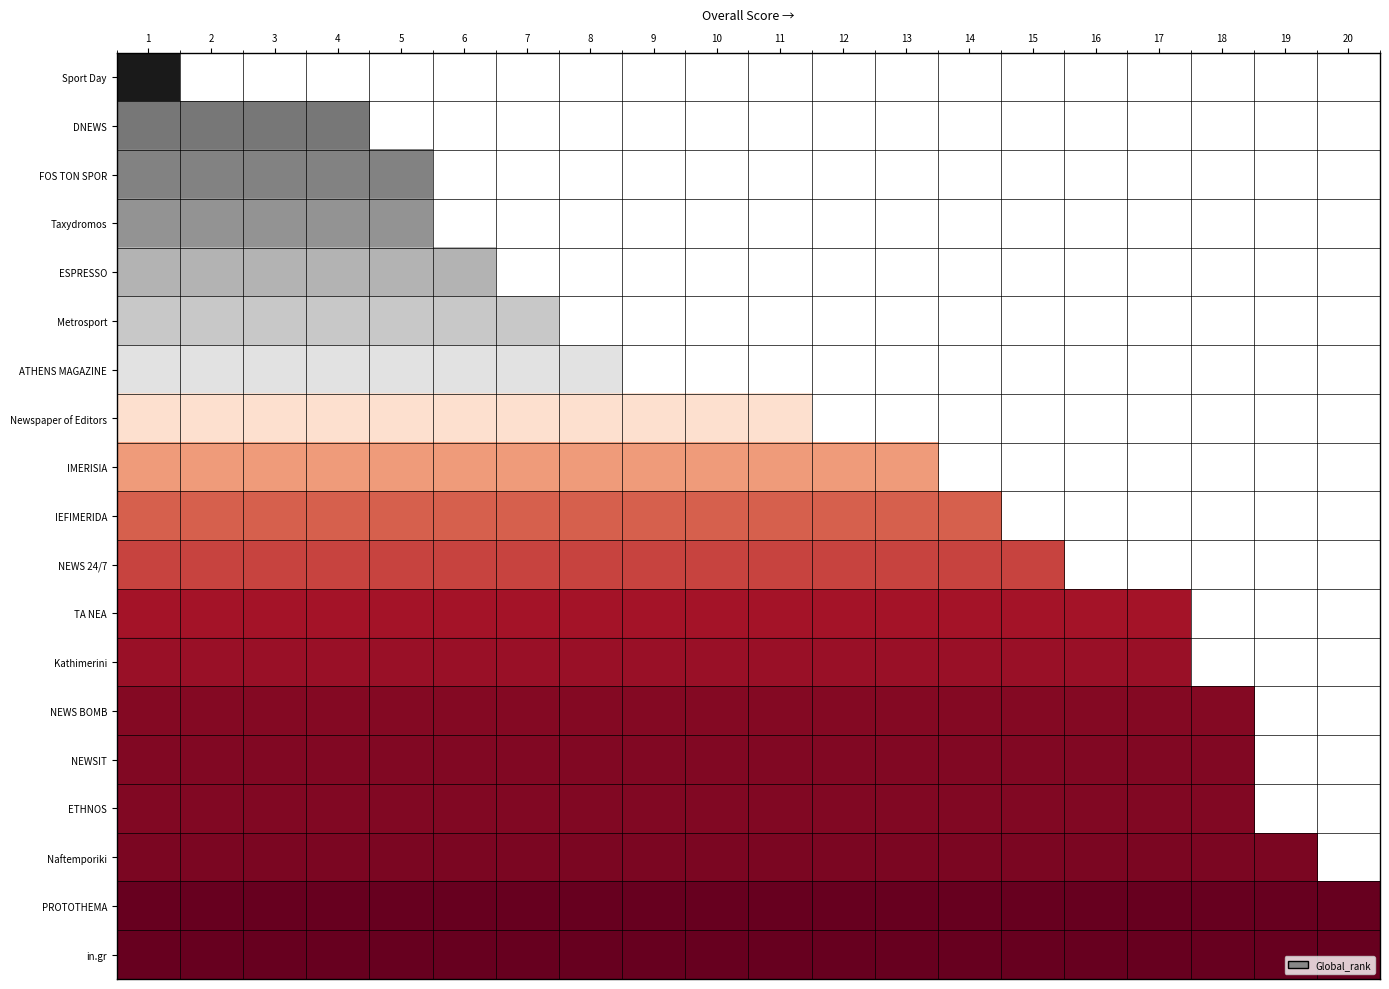

Reading left to right, transcribe all the data shown in this chart.

Sport Day: 1=3902	2=0	3=0	4=0	5=0	6=0	7=0	8=0	9=0	10=0	11=0	12=0	13=0	14=0	15=0	16=0	17=0	18=0	19=0	20=0
DNEWS: 1=3268	2=3268	3=3268	4=3268	5=0	6=0	7=0	8=0	9=0	10=0	11=0	12=0	13=0	14=0	15=0	16=0	17=0	18=0	19=0	20=0
FOS TON SPOR: 1=3191	2=3191	3=3191	4=3191	5=3191	6=0	7=0	8=0	9=0	10=0	11=0	12=0	13=0	14=0	15=0	16=0	17=0	18=0	19=0	20=0
Taxydromos: 1=3081	2=3081	3=3081	4=3081	5=3081	6=0	7=0	8=0	9=0	10=0	11=0	12=0	13=0	14=0	15=0	16=0	17=0	18=0	19=0	20=0
ESPRESSO: 1=2847	2=2847	3=2847	4=2847	5=2847	6=2847	7=0	8=0	9=0	10=0	11=0	12=0	13=0	14=0	15=0	16=0	17=0	18=0	19=0	20=0
Metrosport: 1=2671	2=2671	3=2671	4=2671	5=2671	6=2671	7=2671	8=0	9=0	10=0	11=0	12=0	13=0	14=0	15=0	16=0	17=0	18=0	19=0	20=0
ATHENS MAGAZINE: 1=2406	2=2406	3=2406	4=2406	5=2406	6=2406	7=2406	8=2406	9=0	10=0	11=0	12=0	13=0	14=0	15=0	16=0	17=0	18=0	19=0	20=0
Newspaper of Editors: 1=1763	2=1763	3=1763	4=1763	5=1763	6=1763	7=1763	8=1763	9=1763	10=1763	11=1763	12=0	13=0	14=0	15=0	16=0	17=0	18=0	19=0	20=0
IMERISIA: 1=1298	2=1298	3=1298	4=1298	5=1298	6=1298	7=1298	8=1298	9=1298	10=1298	11=1298	12=1298	13=1298	14=0	15=0	16=0	17=0	18=0	19=0	20=0
IEFIMERIDA: 1=986	2=986	3=986	4=986	5=986	6=986	7=986	8=986	9=986	10=986	11=986	12=986	13=986	14=986	15=0	16=0	17=0	18=0	19=0	20=0
NEWS 24/7: 1=838	2=838	3=838	4=838	5=838	6=838	7=838	8=838	9=838	10=838	11=838	12=838	13=838	14=838	15=838	16=0	17=0	18=0	19=0	20=0
TA NEA: 1=549	2=549	3=549	4=549	5=549	6=549	7=549	8=549	9=549	10=549	11=549	12=549	13=549	14=549	15=549	16=549	17=549	18=0	19=0	20=0
Kathimerini: 1=495	2=495	3=495	4=495	5=495	6=495	7=495	8=495	9=495	10=495	11=495	12=495	13=495	14=495	15=495	16=495	17=495	18=0	19=0	20=0
NEWS BOMB: 1=394	2=394	3=394	4=394	5=394	6=394	7=394	8=394	9=394	10=394	11=394	12=394	13=394	14=394	15=394	16=394	17=394	18=394	19=0	20=0
NEWSIT: 1=384	2=384	3=384	4=384	5=384	6=384	7=384	8=384	9=384	10=384	11=384	12=384	13=384	14=384	15=384	16=384	17=384	18=384	19=0	20=0
ETHNOS: 1=384	2=384	3=384	4=384	5=384	6=384	7=384	8=384	9=384	10=384	11=384	12=384	13=384	14=384	15=384	16=384	17=384	18=384	19=0	20=0
Naftemporiki: 1=357	2=357	3=357	4=357	5=357	6=357	7=357	8=357	9=357	10=357	11=357	12=357	13=357	14=357	15=357	16=357	17=357	18=357	19=357	20=0
PROTOTHEMA: 1=243	2=243	3=243	4=243	5=243	6=243	7=243	8=243	9=243	10=243	11=243	12=243	13=243	14=243	15=243	16=243	17=243	18=243	19=243	20=243
in.gr: 1=243	2=243	3=243	4=243	5=243	6=243	7=243	8=243	9=243	10=243	11=243	12=243	13=243	14=243	15=243	16=243	17=243	18=243	19=243	20=243